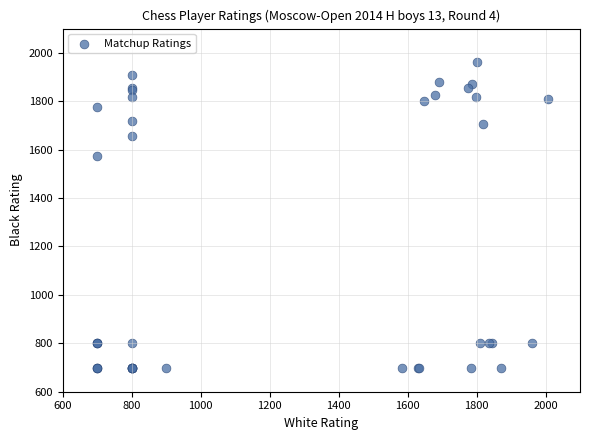

What Y value in the scatter plot is closest to 1330?

1572